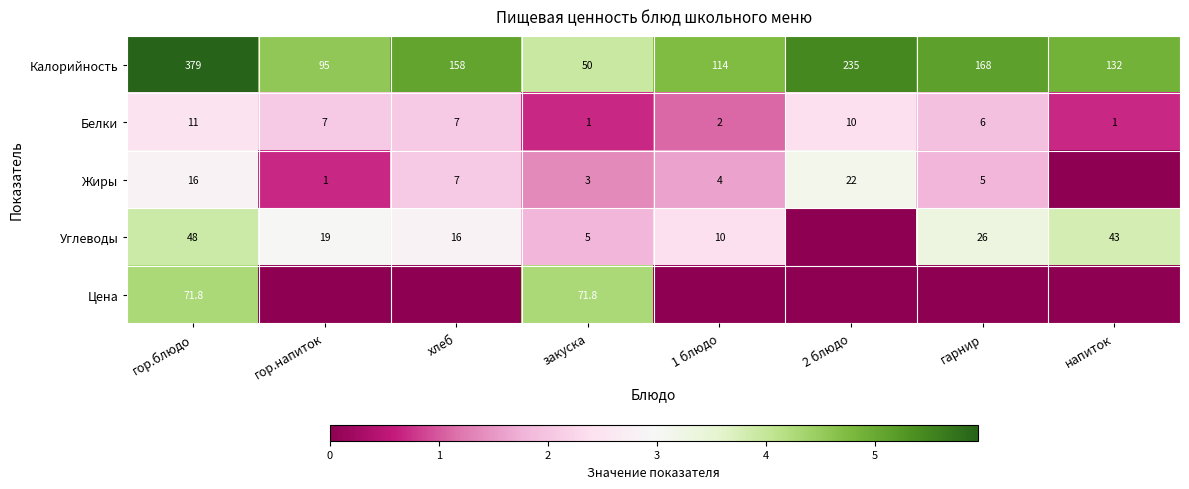

Between гарнир and гор.напиток, which is larger?

гарнир